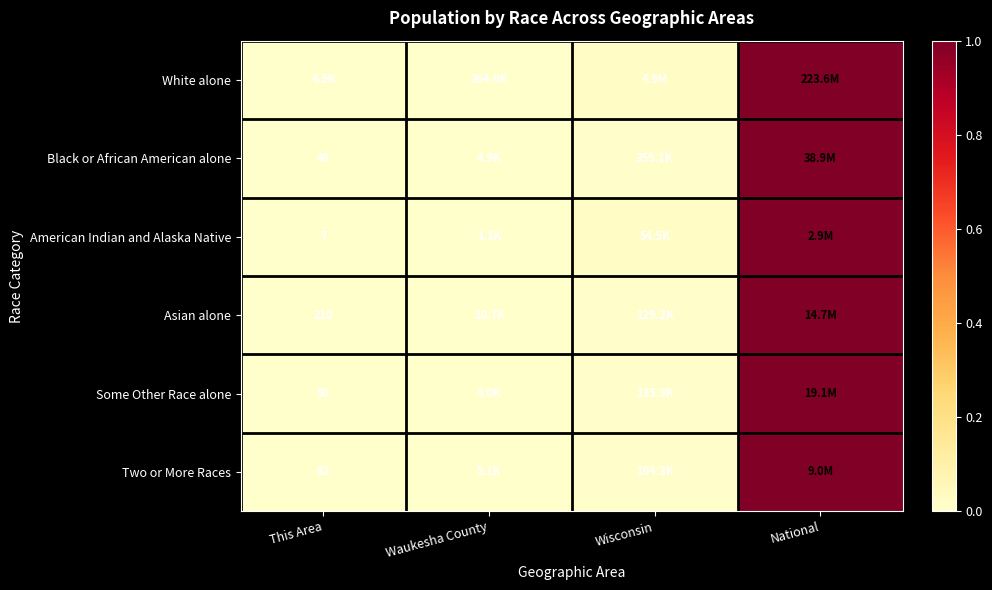

At which label is Two or More Races closest to 0?

This Area